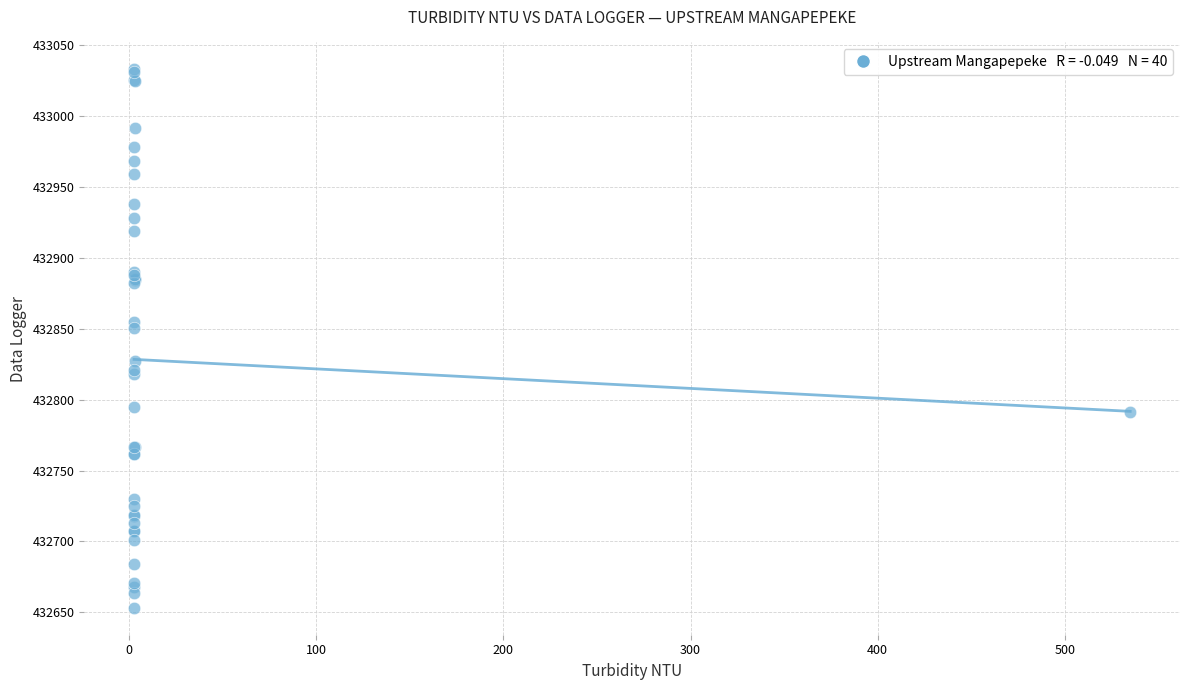

What Y value in the scatter plot is closest to 432843?

432850.7